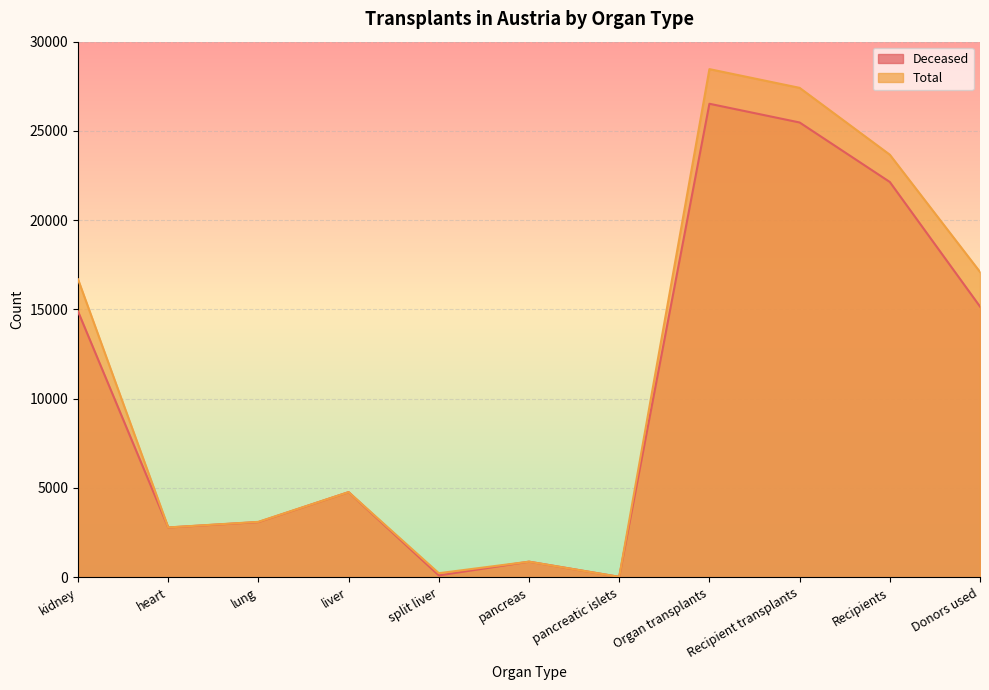

What is the average value of the Total series?

11373